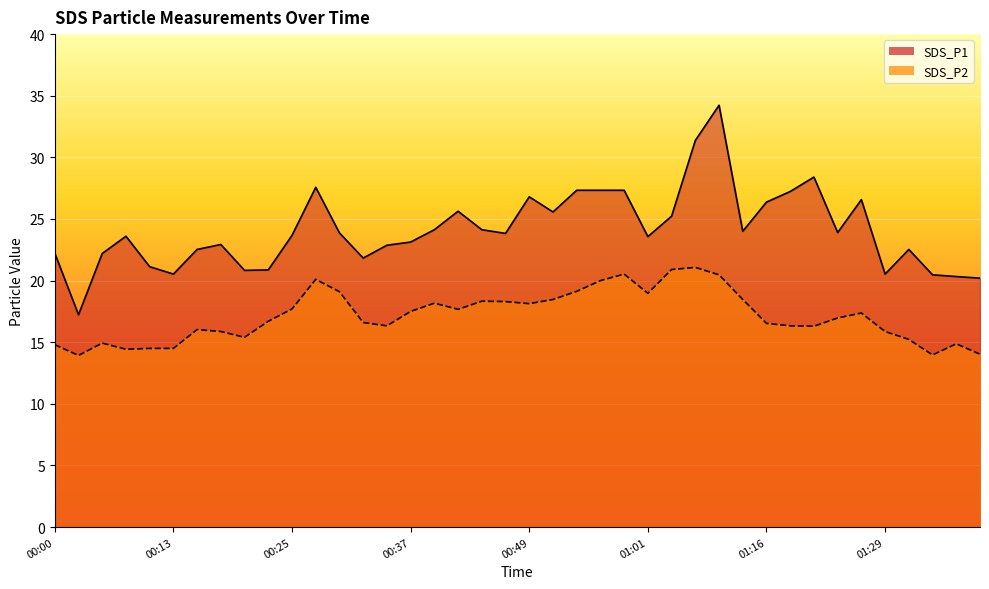

Reading left to right, transcribe all the data shown in this chart.

SDS_P1: 22.2	17.2	22.2	23.6	21.1	20.5	22.5	22.9	20.8	20.9	23.7	27.6	23.9	21.8	22.9	23.1	24.1	25.6	24.1	23.8	26.8	25.6	27.3	27.3	27.3	23.6	25.2	31.4	34.2	24.0	26.4	27.2	28.4	23.9	26.6	20.5	22.5	20.5	20.3	20.2
SDS_P2: 14.8	13.9	14.9	14.4	14.5	14.5	16.0	15.9	15.4	16.7	17.7	20.1	19.1	16.6	16.3	17.5	18.2	17.7	18.3	18.3	18.1	18.5	19.1	20.0	20.5	19.0	20.9	21.1	20.5	18.5	16.5	16.3	16.3	17.0	17.4	15.9	15.2	14.0	14.9	14.0